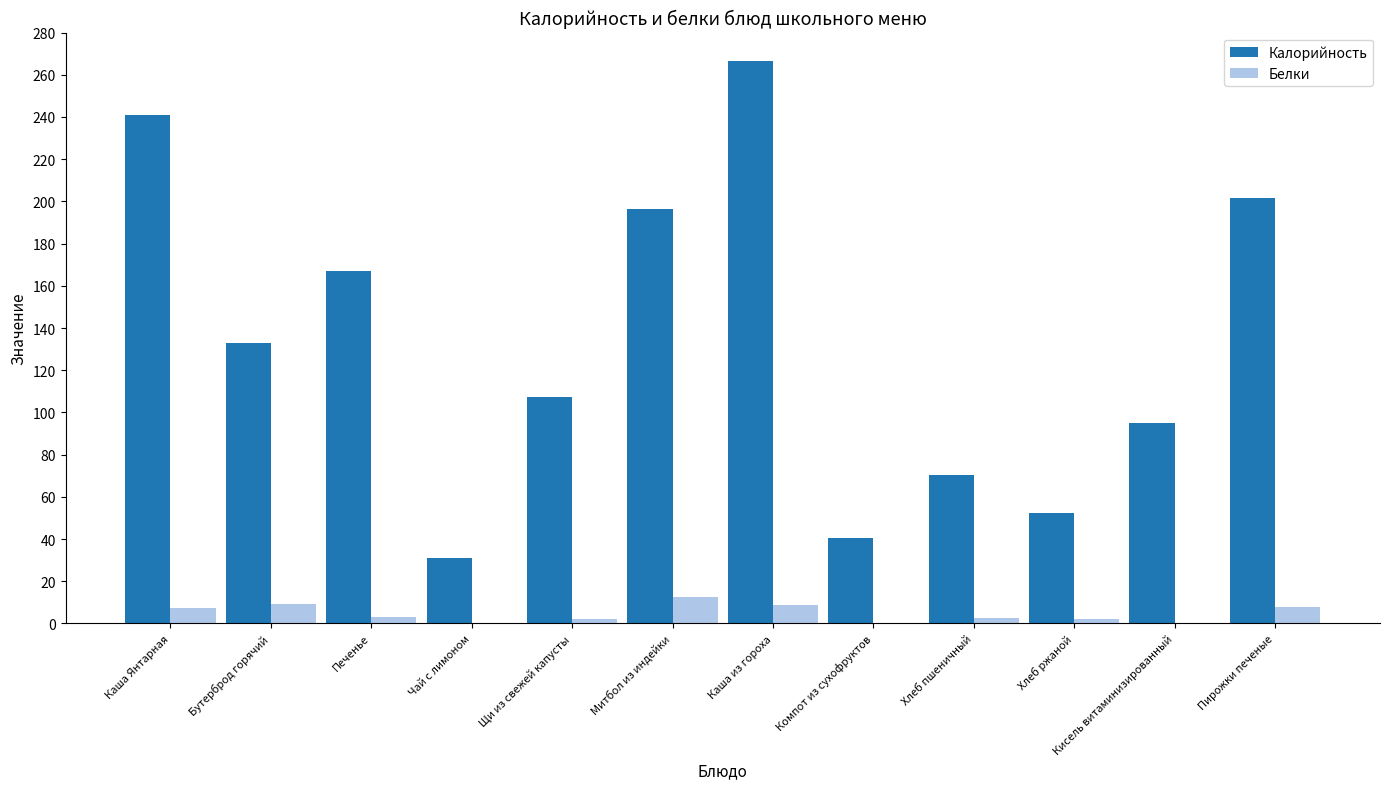

Which series changed the most between Печенье and Каша из гороха?

Калорийность